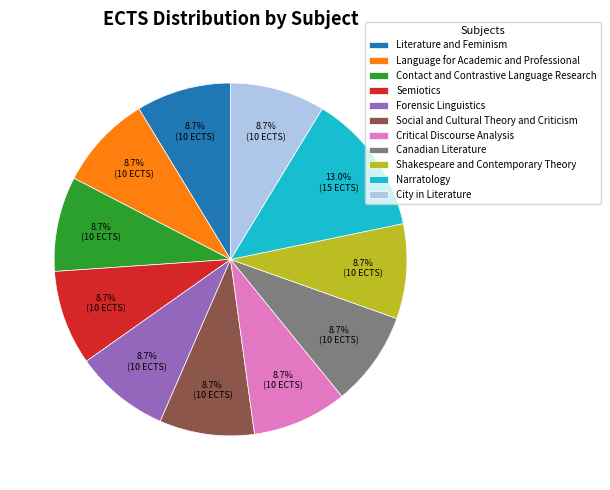

To the nearest percent, what is the combined percentage of Contact and Contrastive Language Research and Canadian Literature?

17%